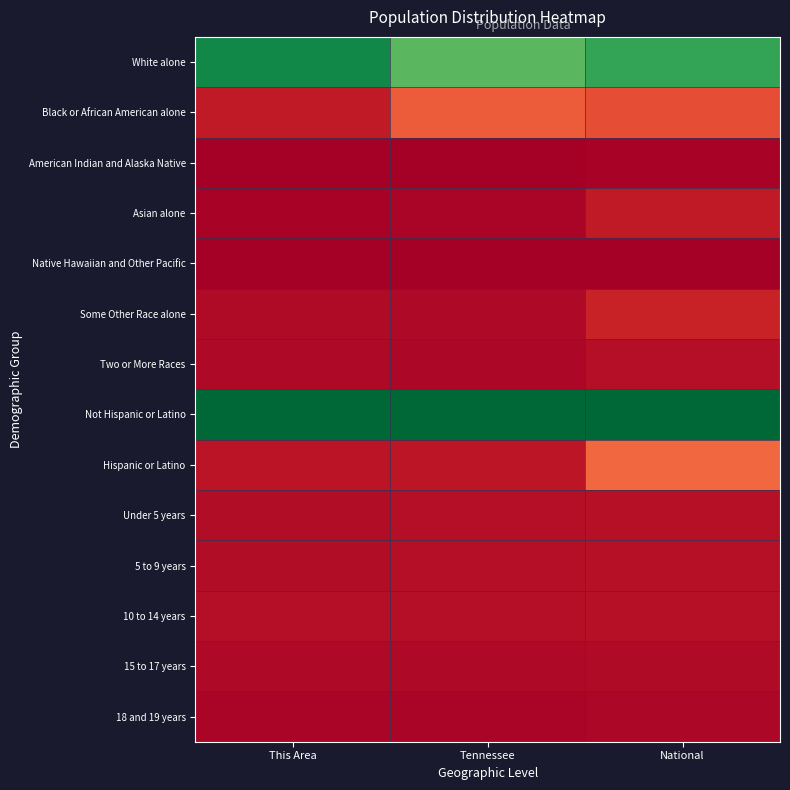

Reading left to right, extract all data points from this chart.

White alone: This Area=0.9	Tennessee=0.8	National=0.9
Black or African American alone: This Area=0.1	Tennessee=0.2	National=0.1
American Indian and Alaska Native: This Area=0.0	Tennessee=0.0	National=0.0
Asian alone: This Area=0.0	Tennessee=0.0	National=0.1
Native Hawaiian and Other Pacific: This Area=0.0	Tennessee=0.0	National=0.0
Some Other Race alone: This Area=0.0	Tennessee=0.0	National=0.1
Two or More Races: This Area=0.0	Tennessee=0.0	National=0.0
Not Hispanic or Latino: This Area=1.0	Tennessee=1.0	National=1.0
Hispanic or Latino: This Area=0.0	Tennessee=0.0	National=0.2
Under 5 years: This Area=0.0	Tennessee=0.0	National=0.0
5 to 9 years: This Area=0.0	Tennessee=0.0	National=0.0
10 to 14 years: This Area=0.0	Tennessee=0.0	National=0.0
15 to 17 years: This Area=0.0	Tennessee=0.0	National=0.0
18 and 19 years: This Area=0.0	Tennessee=0.0	National=0.0